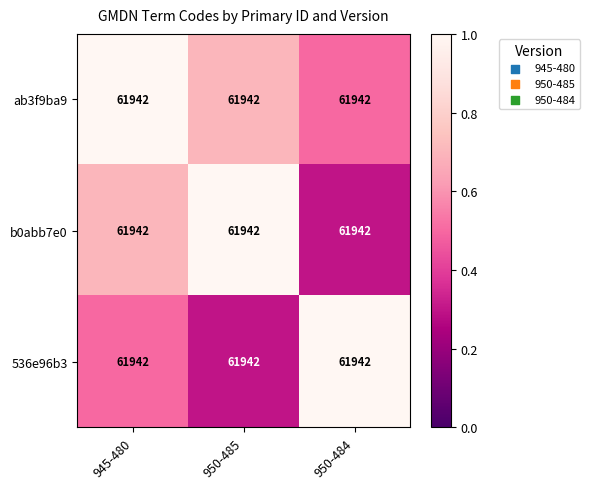

The value of 536e96b3 at 945-480 is 0.1. True or false?

False